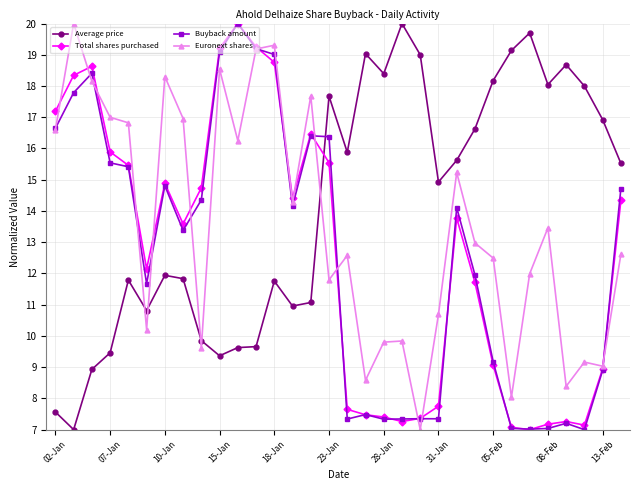

True or false: Buyback amount and Average price cross at least once.

True